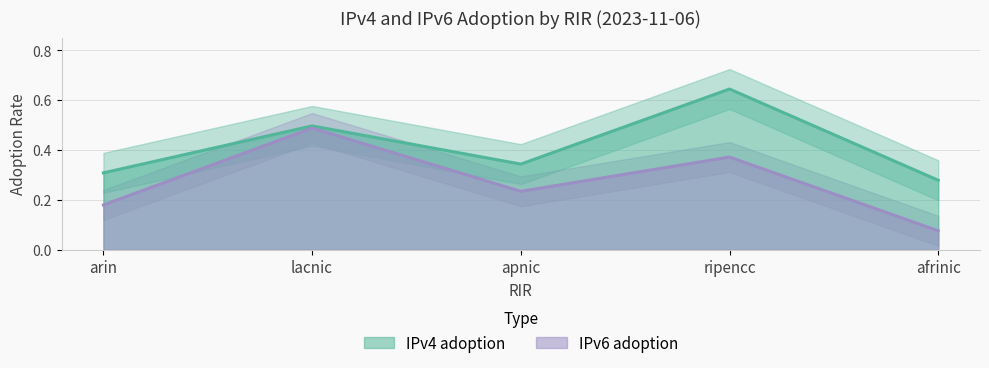

What is the label of the 4th point from the left?

ripencc